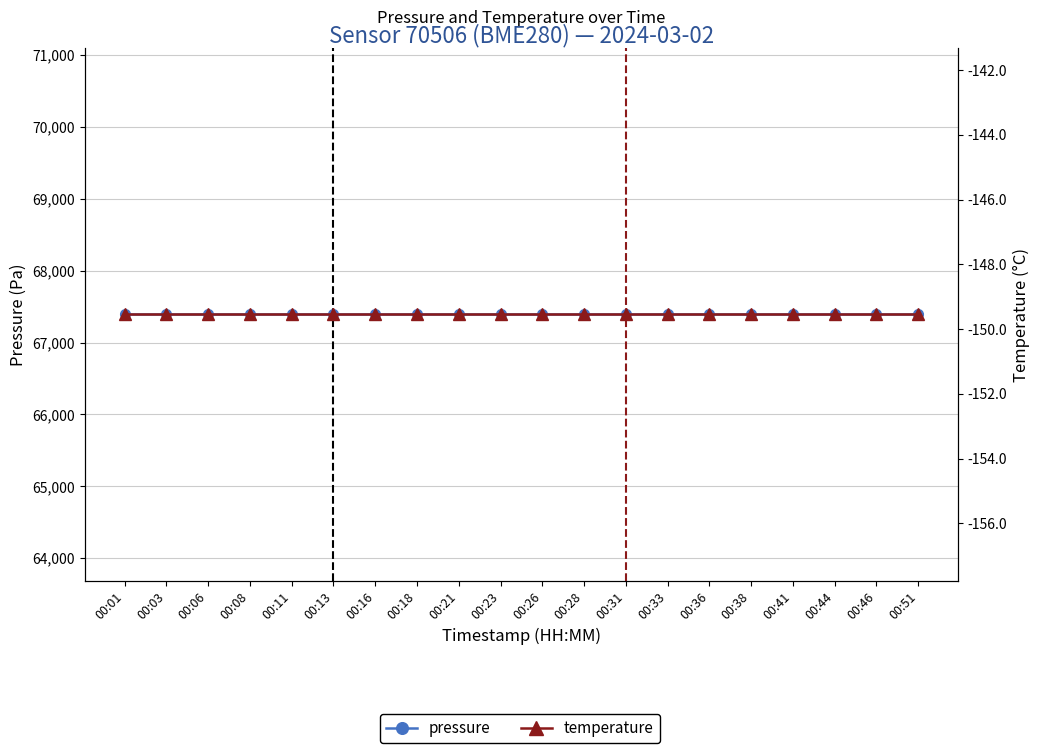

Which category has the highest value across all series?

00:01